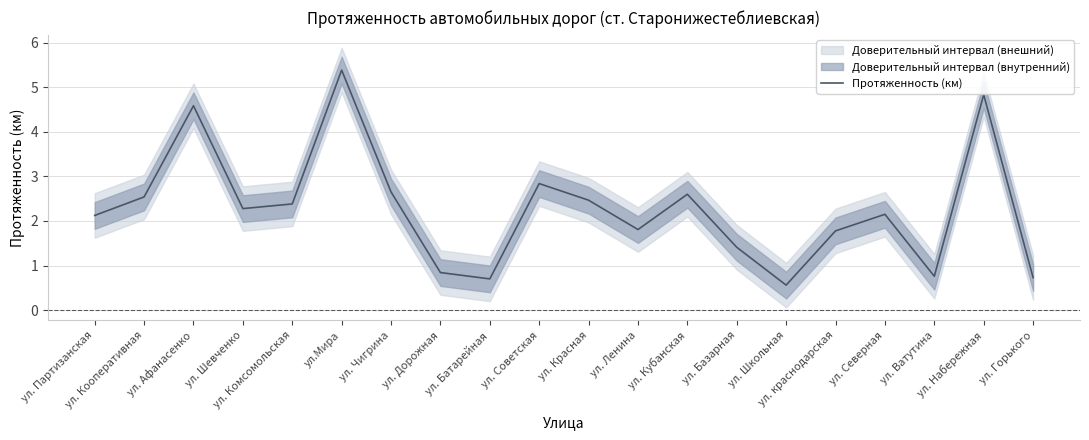

Approximately how many times larger is the value at ул. Батарейная compared to ул. Кооперативная?

0.3